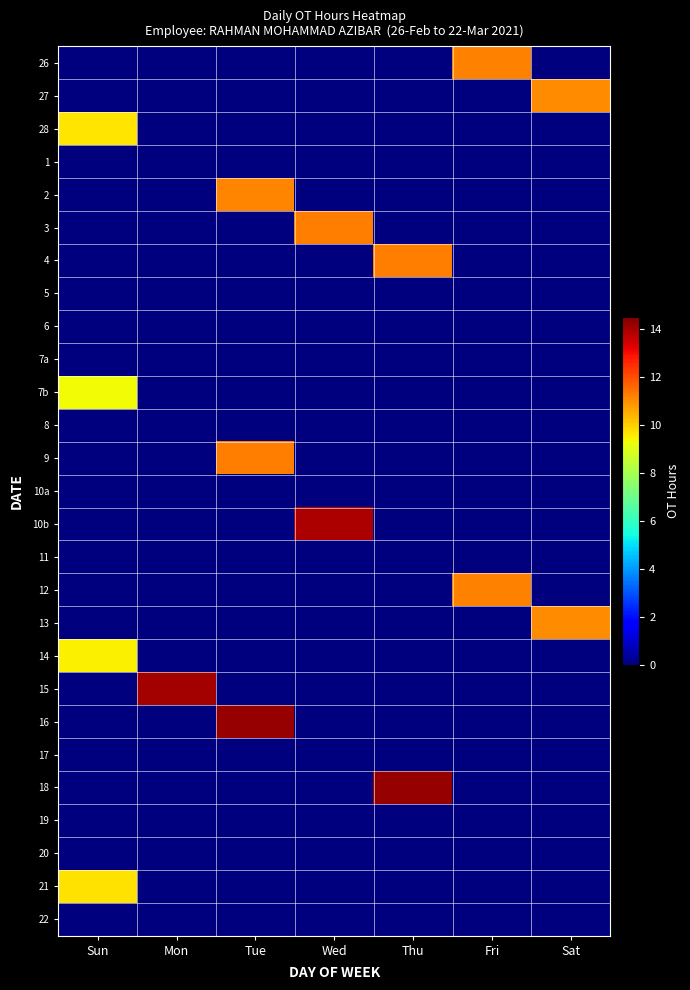

What is the spread (max minus min) of values at Wed?

13.9